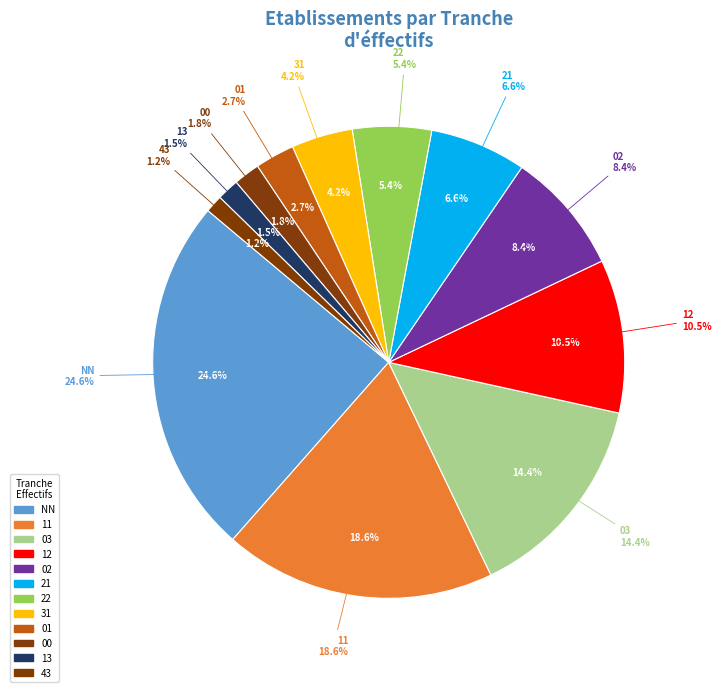

What is the smallest slice in the pie chart?

43